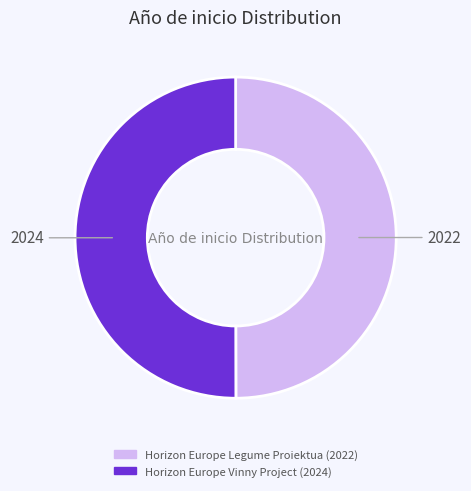

Combined, do Horizon Europe Legume Proiektua and Horizon Europe Vinny Project account for over 50%?

Yes